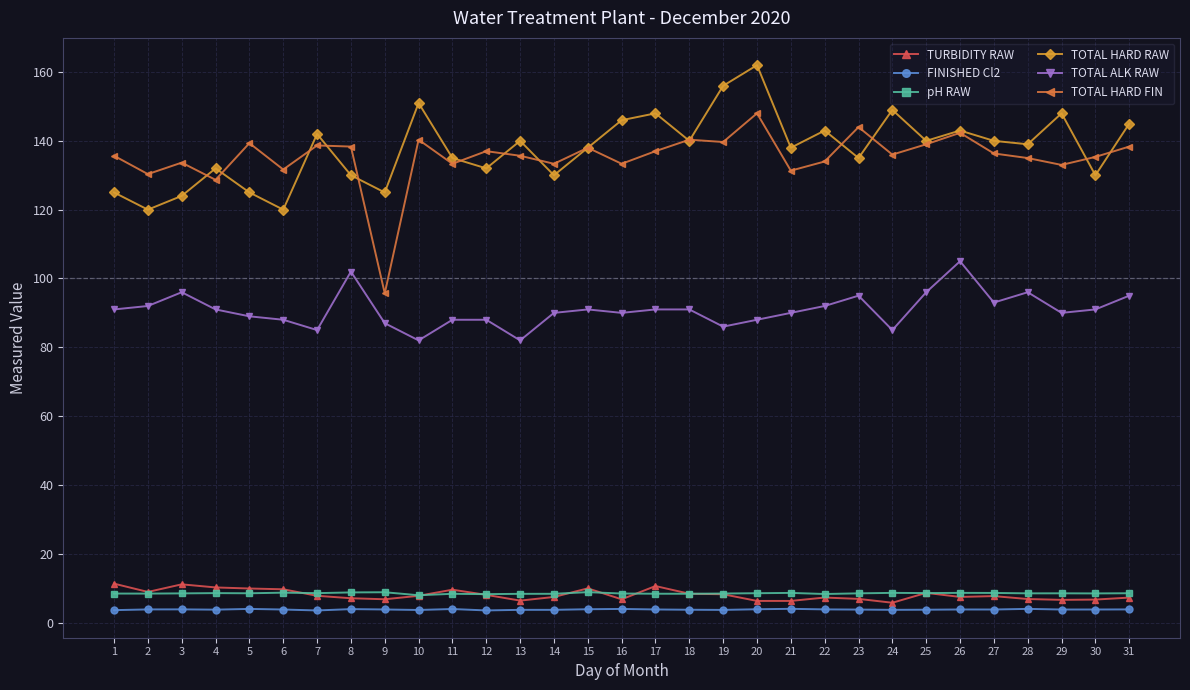

True or false: TOTAL HARD RAW has a value of 176.2 at 8.

False